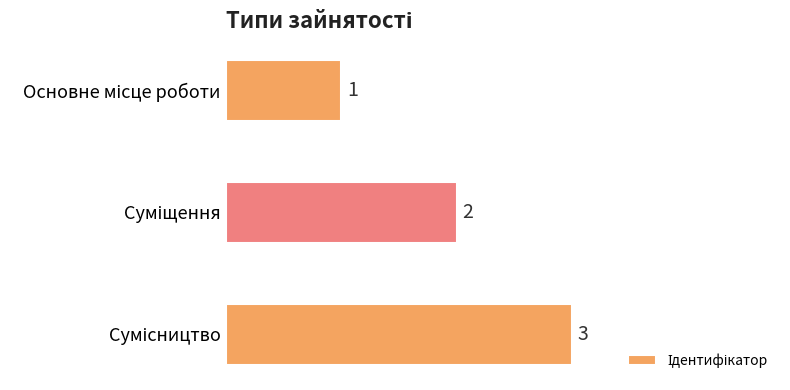

What is the sum of all values?

6